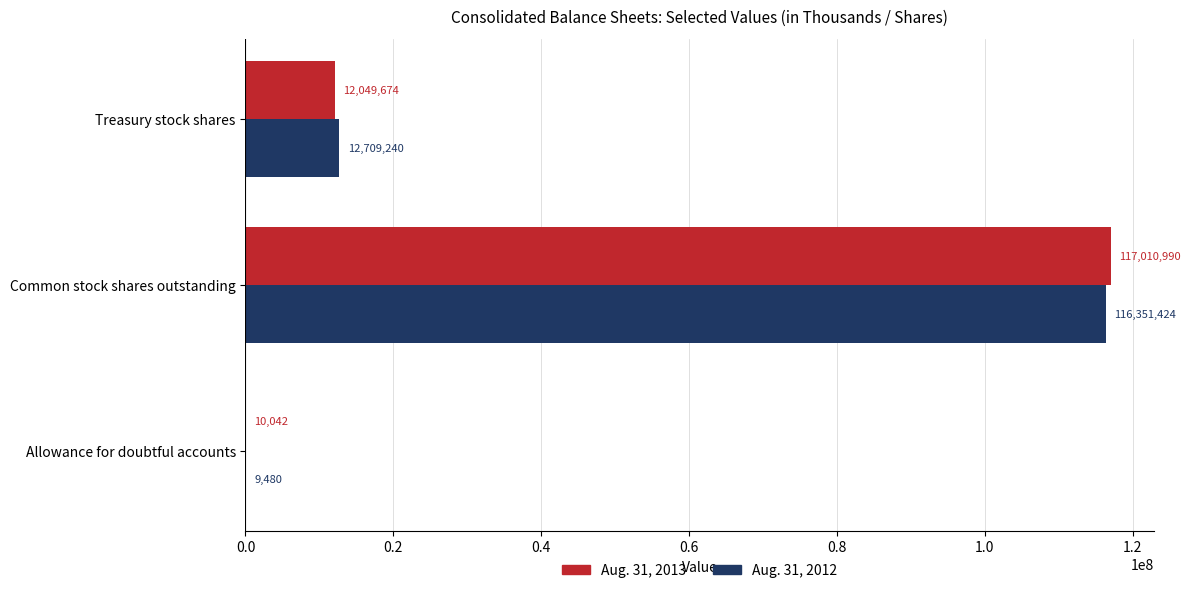

What are all the series names shown in the legend?

Aug. 31, 2013, Aug. 31, 2012